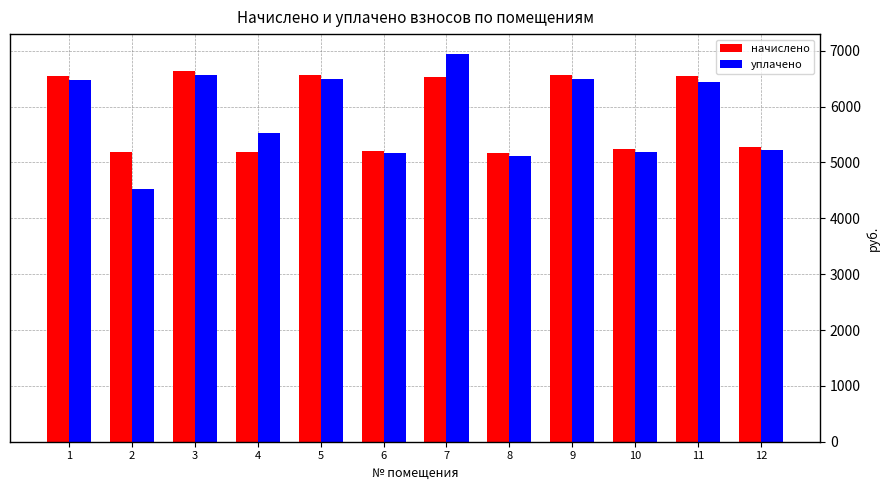

The начислено series shows 1411.8 at 10. True or false?

False